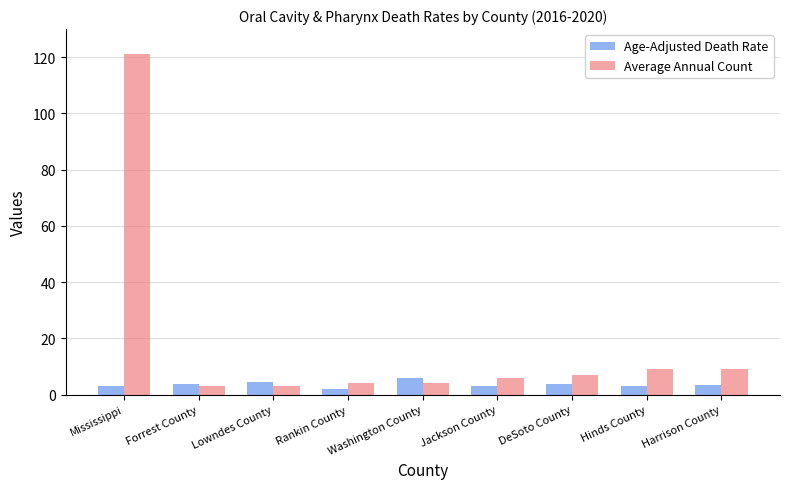

At which label does Average Annual Count first exceed 6?

Mississippi